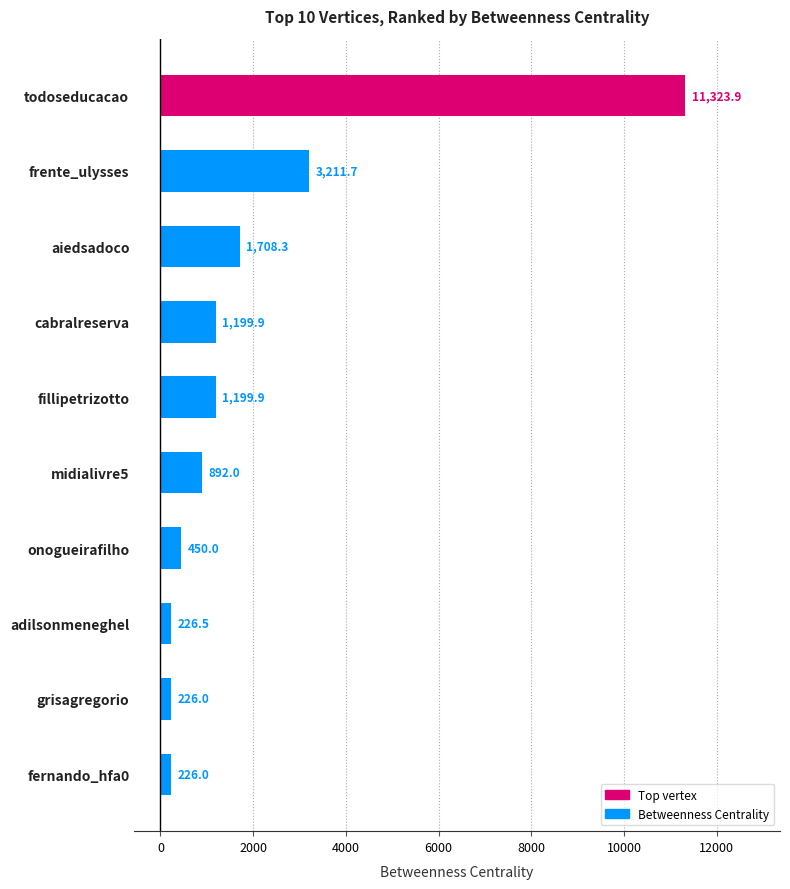

Where is the data nearest to the value 5774?

frente_ulysses